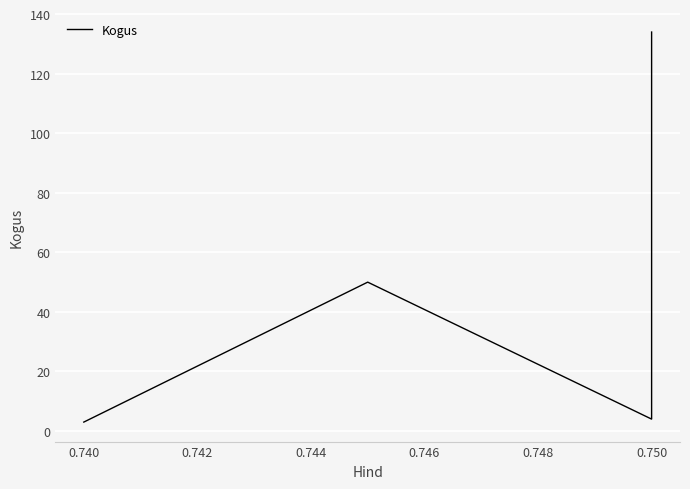

How many lines are shown in the chart?

1